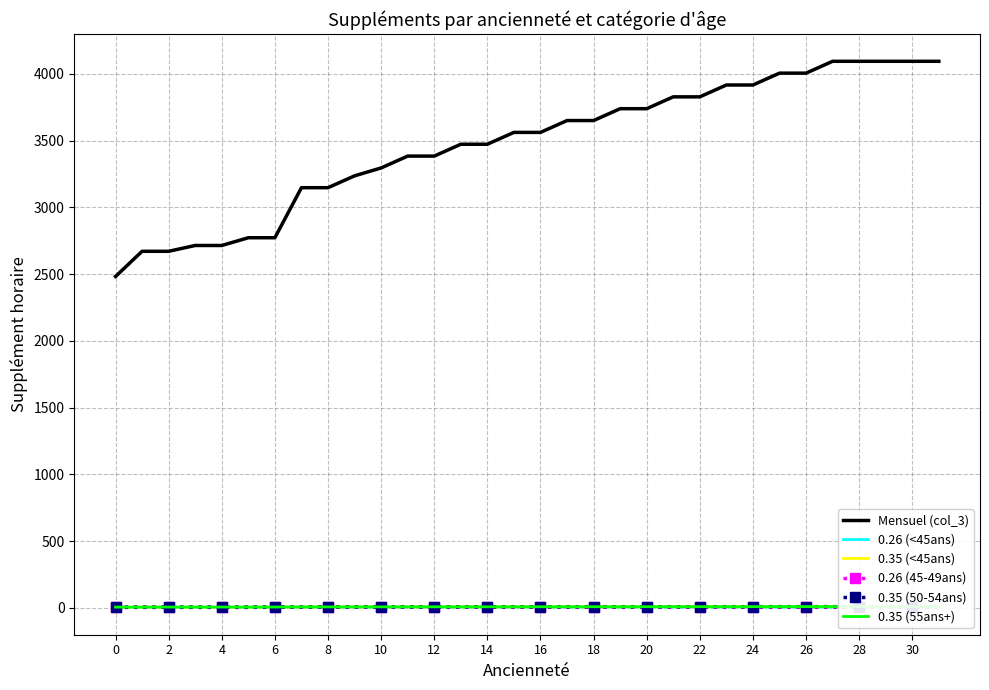

What is the sum of all Mensuel (col_3) values?

111189.3